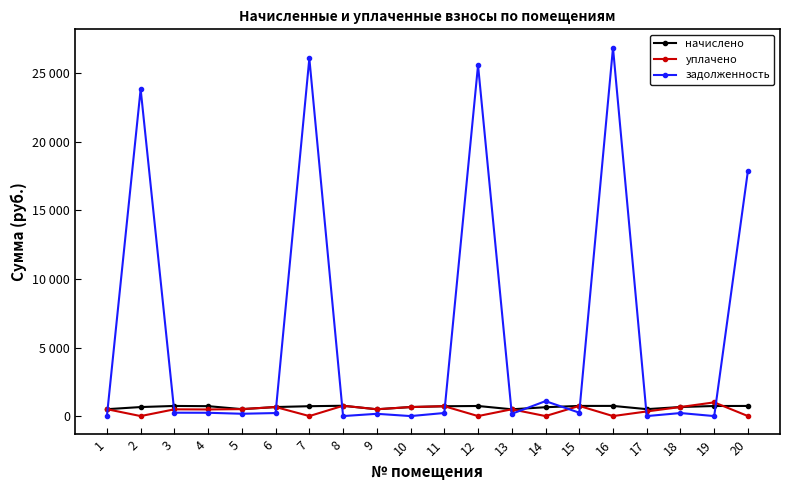

What are all the series names shown in the legend?

начислено, уплачено, задолженность